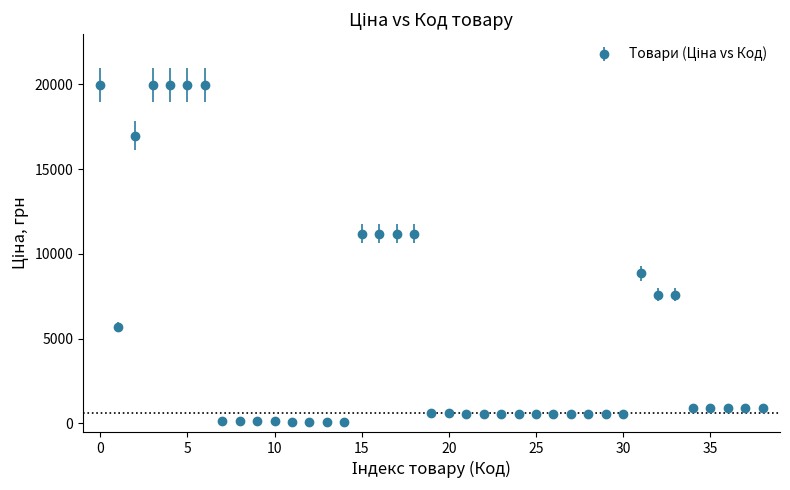

What is the maximum value shown in the chart?

19964.2